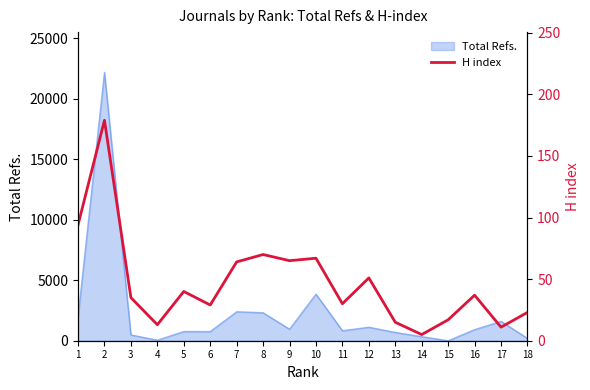

Where is the first local minimum?

4